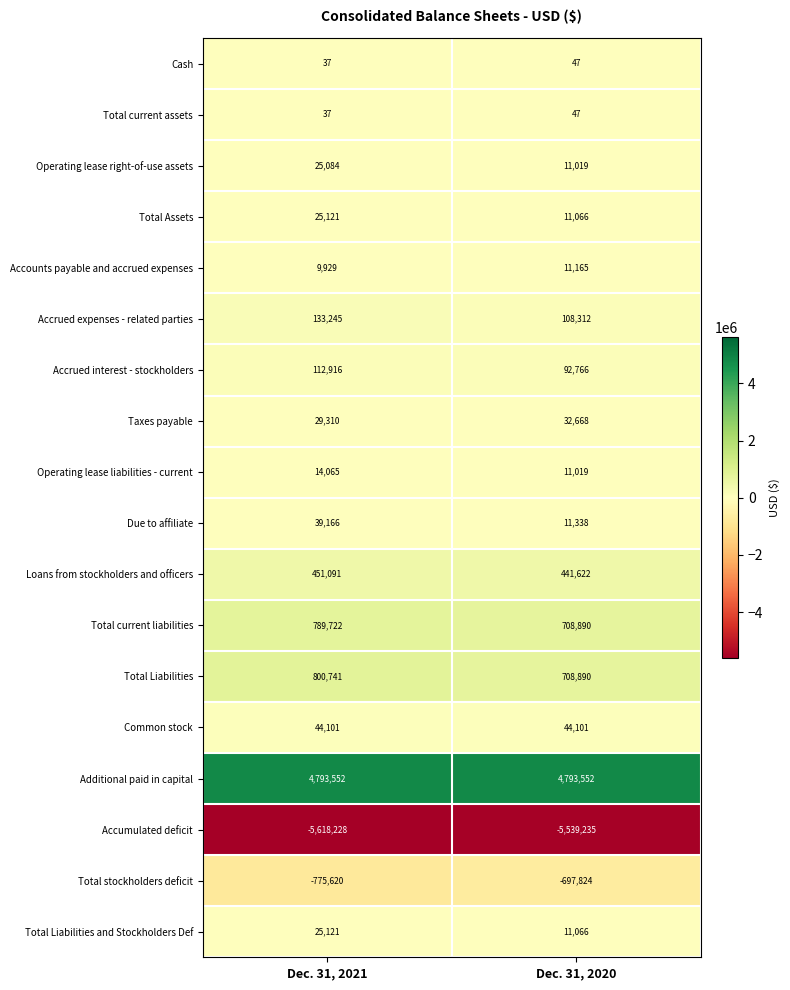

At how many categories does at least one series exceed 639086?

2